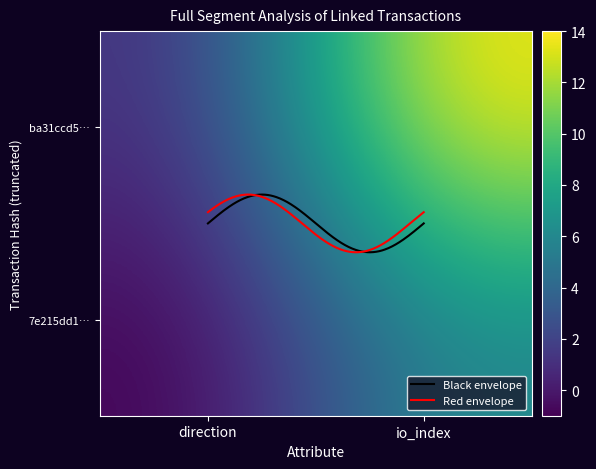

What is the maximum value shown in the chart?

14